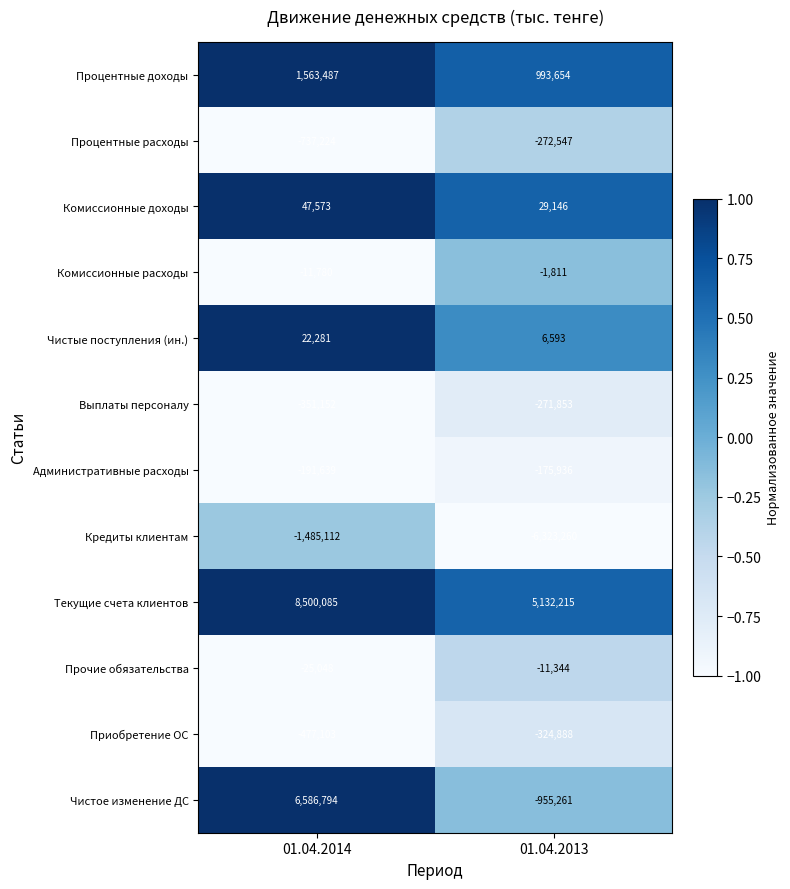

What is the sum of all Комиссионные расходы values?

-13591